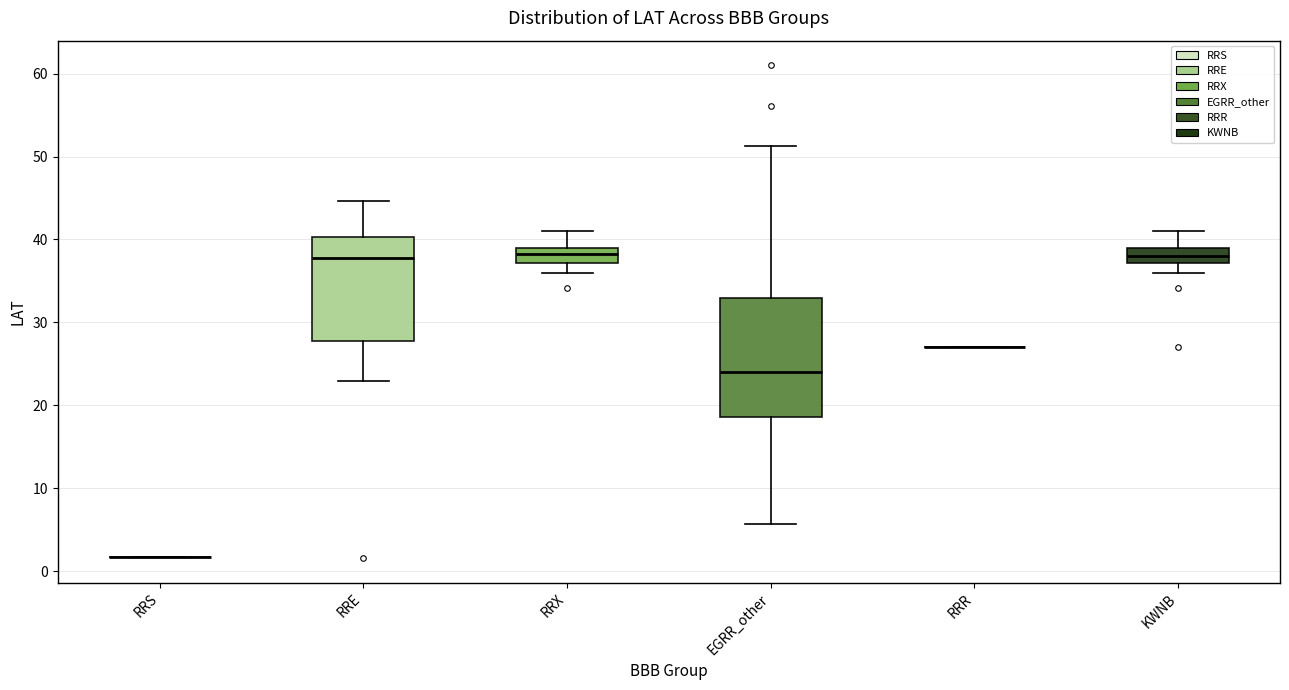

Which box is the tallest, from its lower edge to its upper edge?

EGRR_other